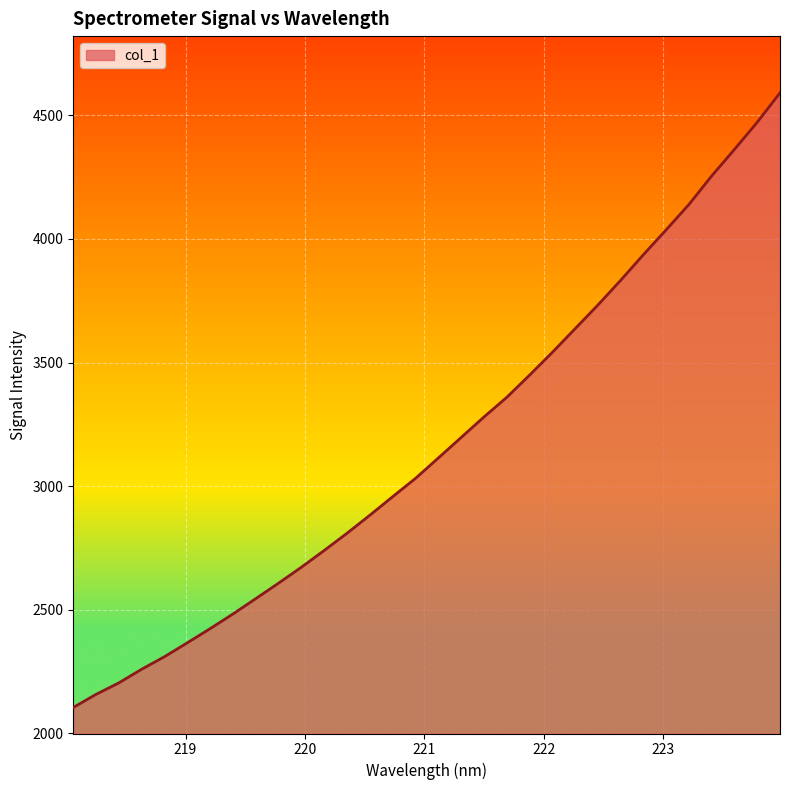

What is the smallest value displayed?

2105.0